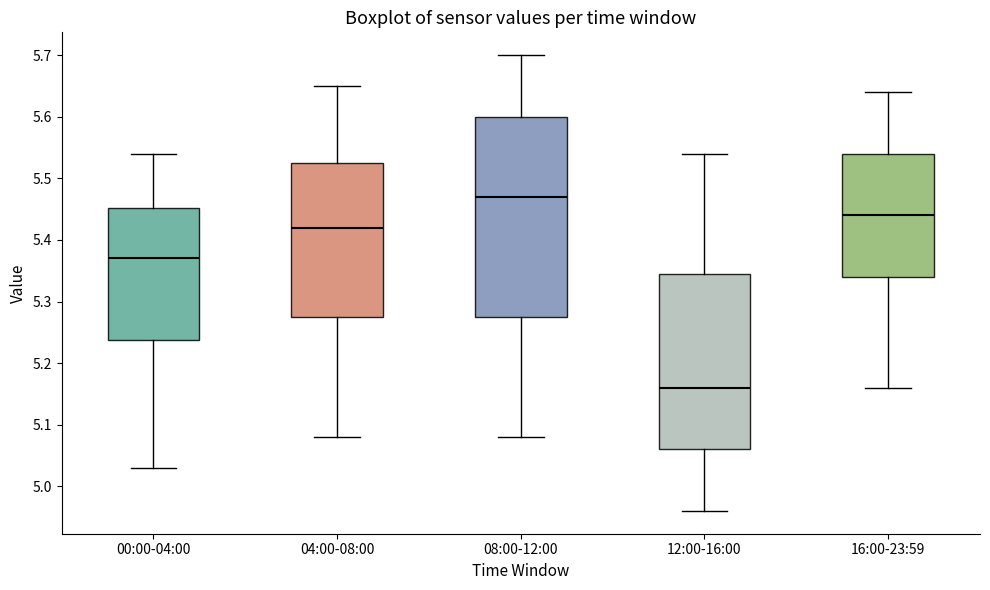

Reading left to right, transcribe this box plot: for each box, give where its median line is, the range the box spans, and where its two whiskers end, as read against the y-axis. The values are not printed on the chart, so give them approximately, as read against the axis.

00:00-04:00: median 5.37, box 5.24 to 5.45, whiskers 5.03 to 5.54
04:00-08:00: median 5.42, box 5.28 to 5.53, whiskers 5.08 to 5.65
08:00-12:00: median 5.47, box 5.28 to 5.60, whiskers 5.08 to 5.70
12:00-16:00: median 5.16, box 5.06 to 5.35, whiskers 4.96 to 5.54
16:00-23:59: median 5.44, box 5.34 to 5.54, whiskers 5.16 to 5.64